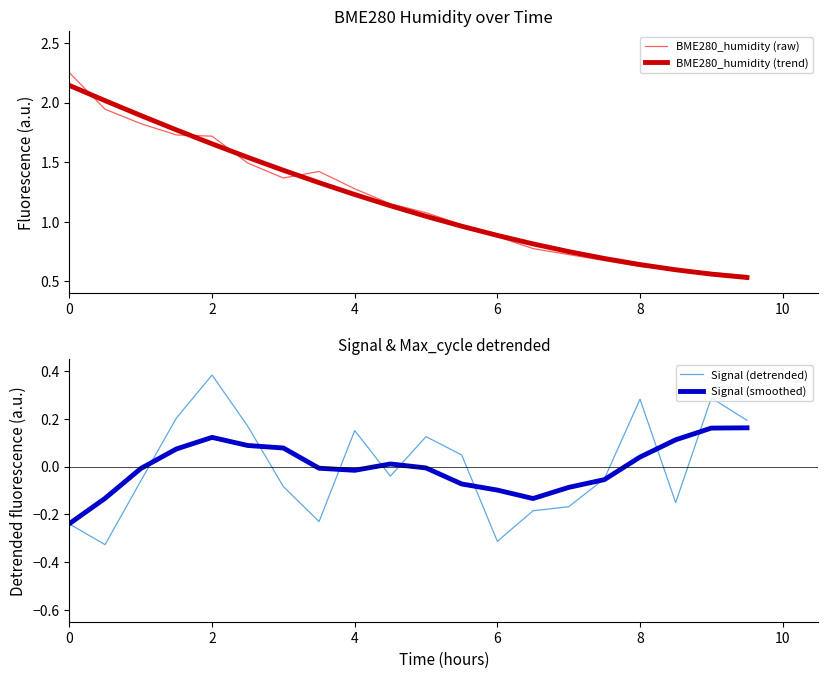

The BME280_humidity (trend) series shows 1.0 at 8. True or false?

False